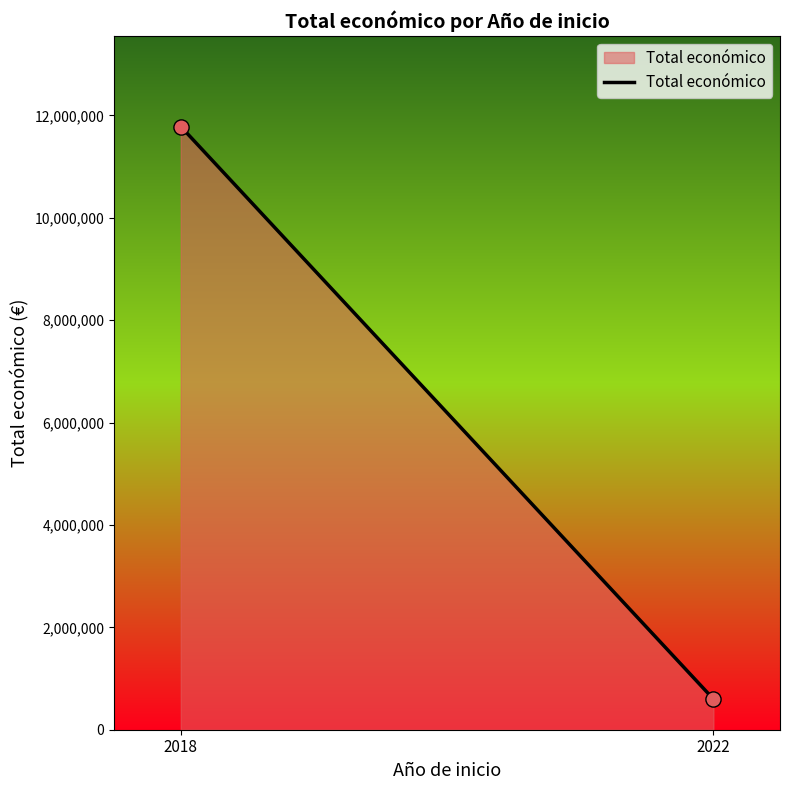

What is the range of Y values (max minus min)?

11185401